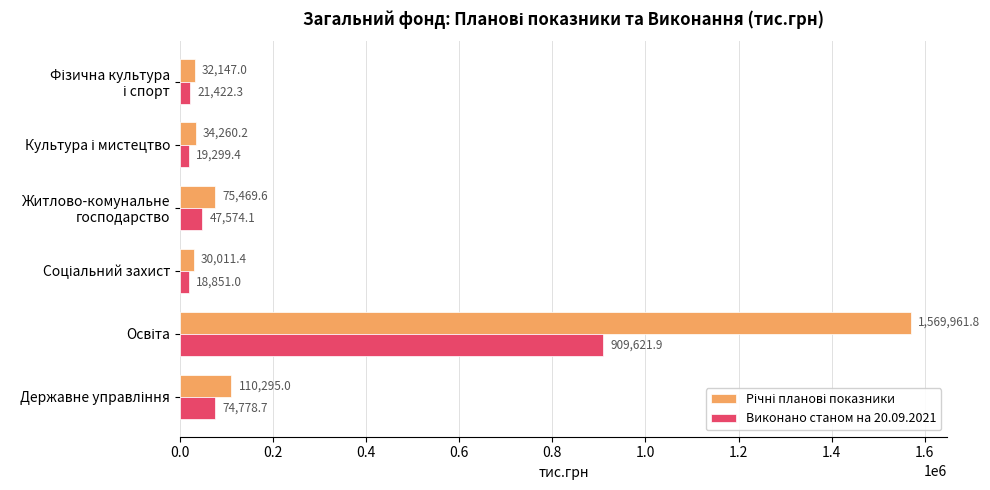

What is the sum of all Виконано станом на 20.09.2021 values?

1091547.4